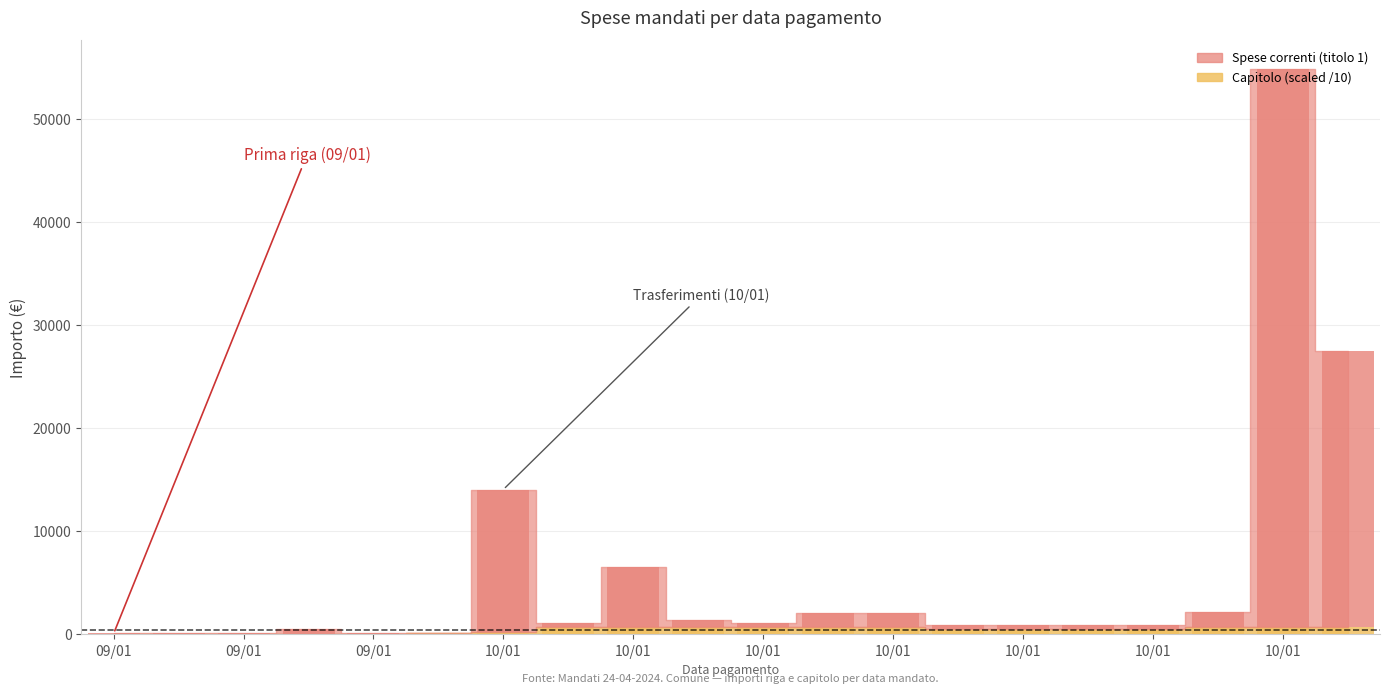

At how many categories does at least one series exceed 16273?

2